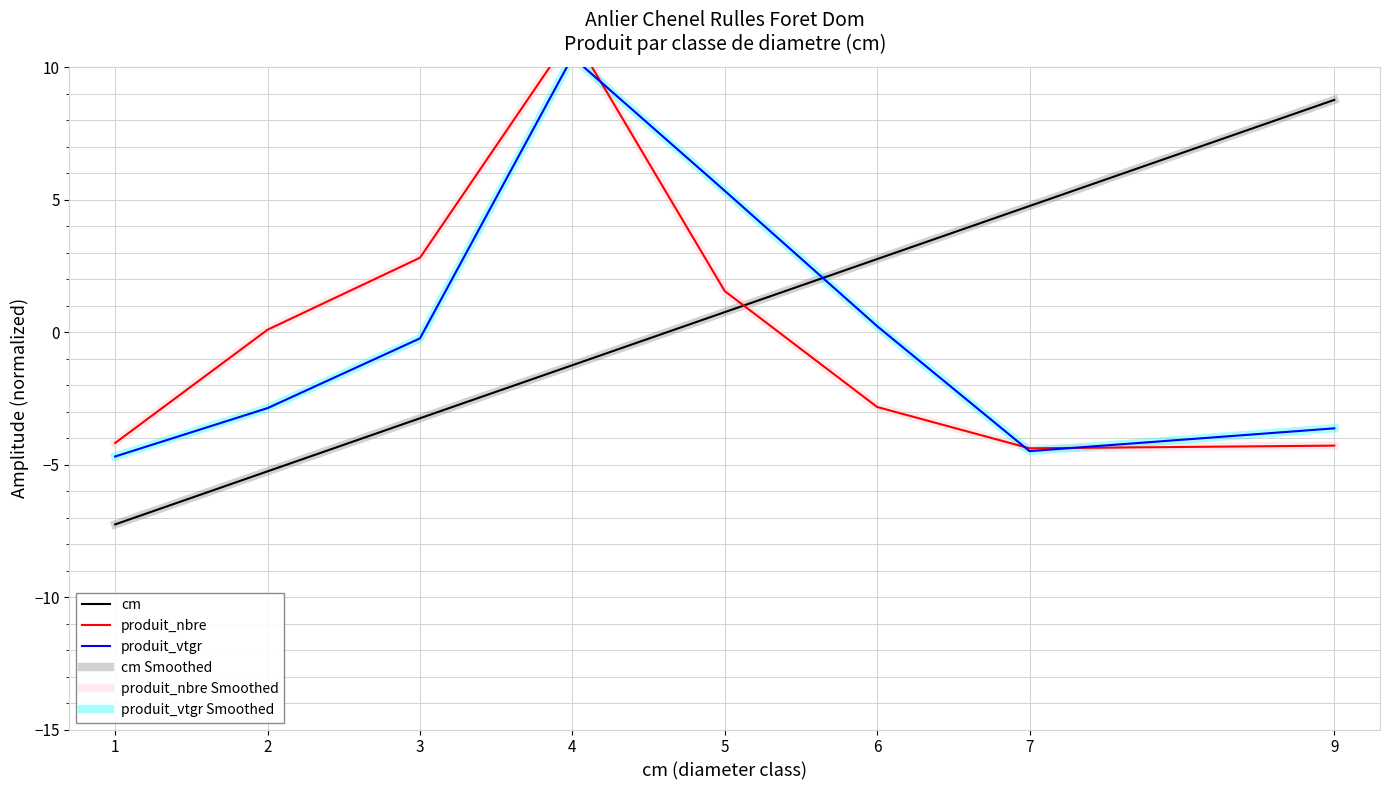

How many categories are shown in the chart?

8